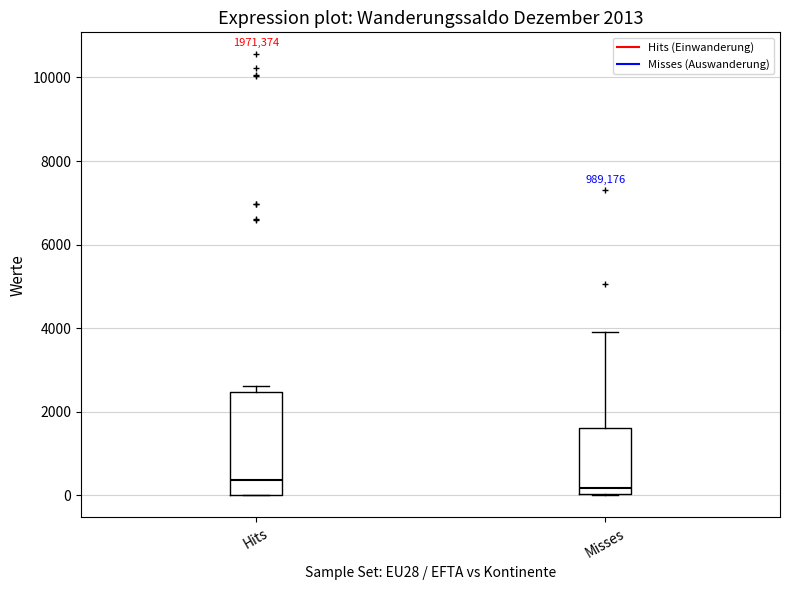

Reading left to right, read every box against the y-axis: the position of its median line, the range the box covers, and the ends of its whiskers. The values are not printed on the chart, so give them approximately, as read against the axis.

Hits: median 400, box 0 to 2400, whiskers 0 to 2600
Misses: median 200, box 0 to 1600, whiskers 0 to 4000